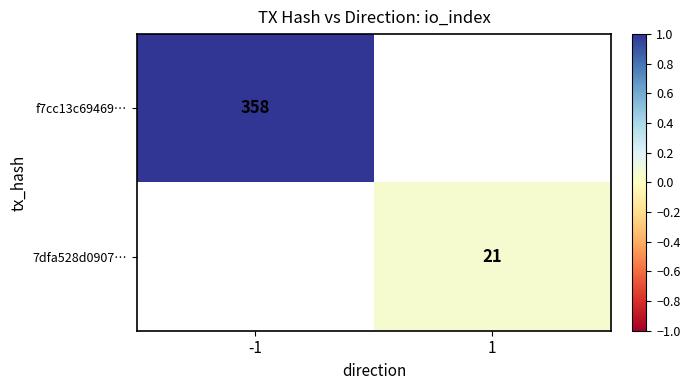

The 7dfa528d0907… series shows 21 at 1. True or false?

True